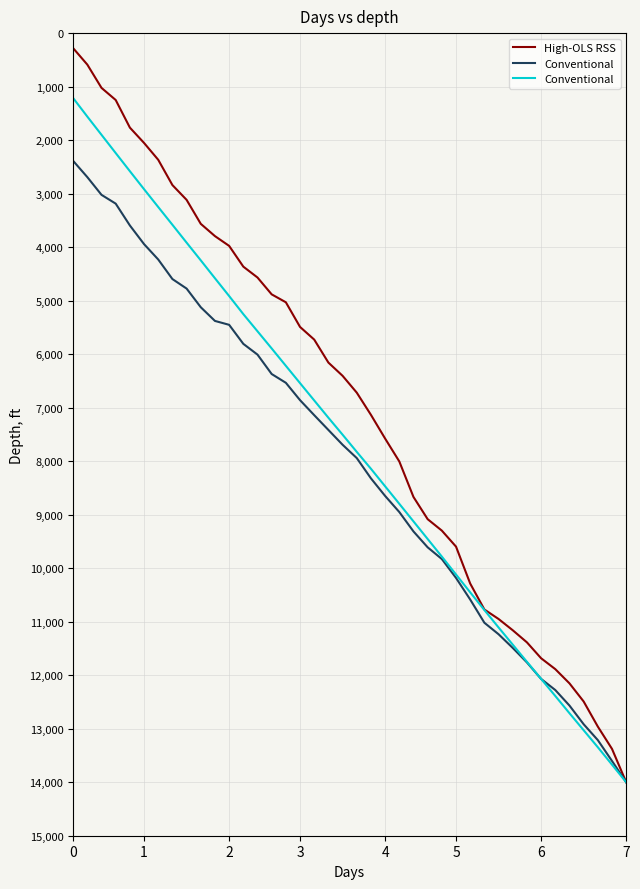

What is the maximum value shown in the chart?

14000.0